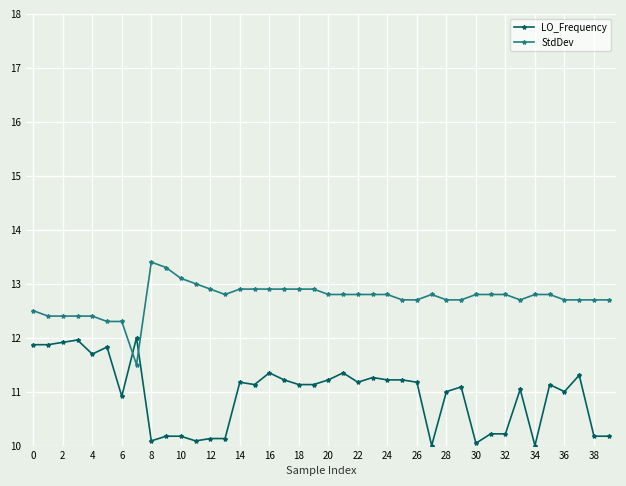

What is the difference between the maximum and minimum values in the LO_Frequency series?

2.0